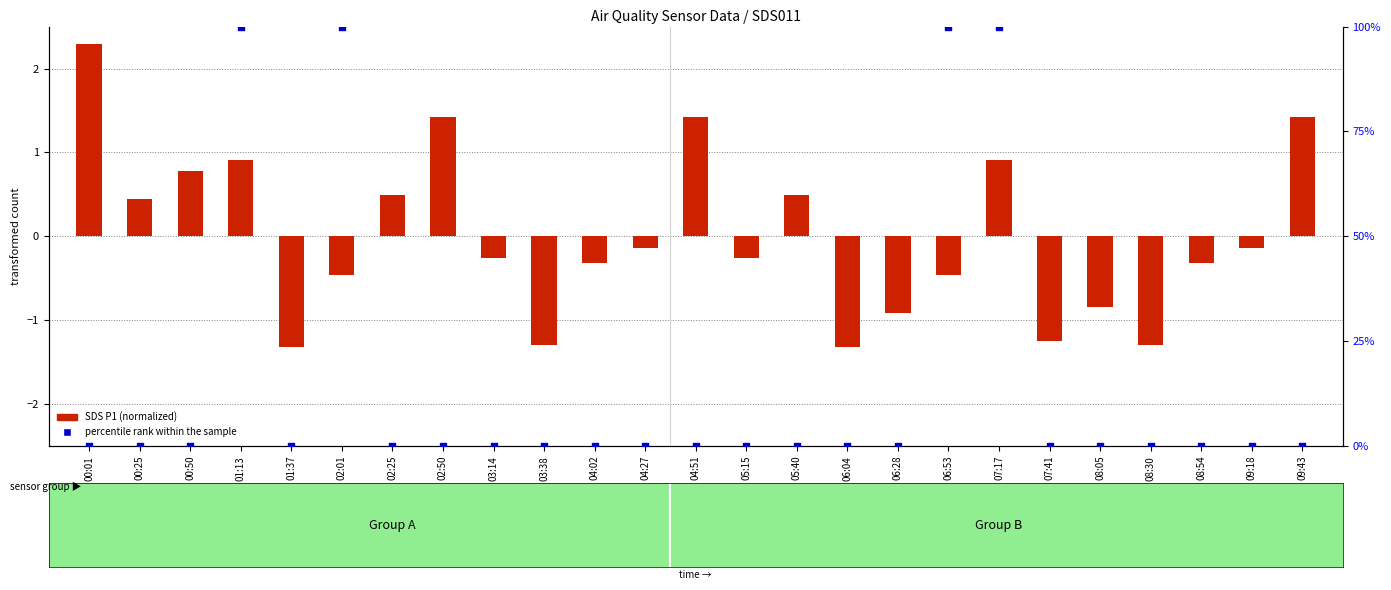

Which series has the largest Y range (max minus min)?

percentile rank within the sample